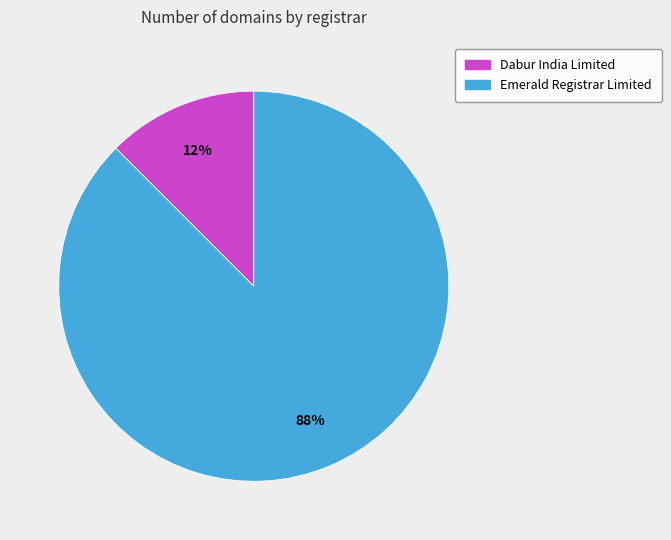

Is it true that Emerald Registrar Limited is 88% of the pie?

True